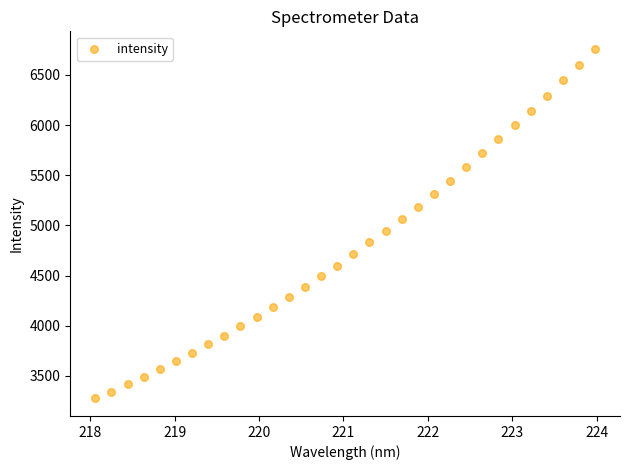

What is the range of X values (max minus min)?

5.9